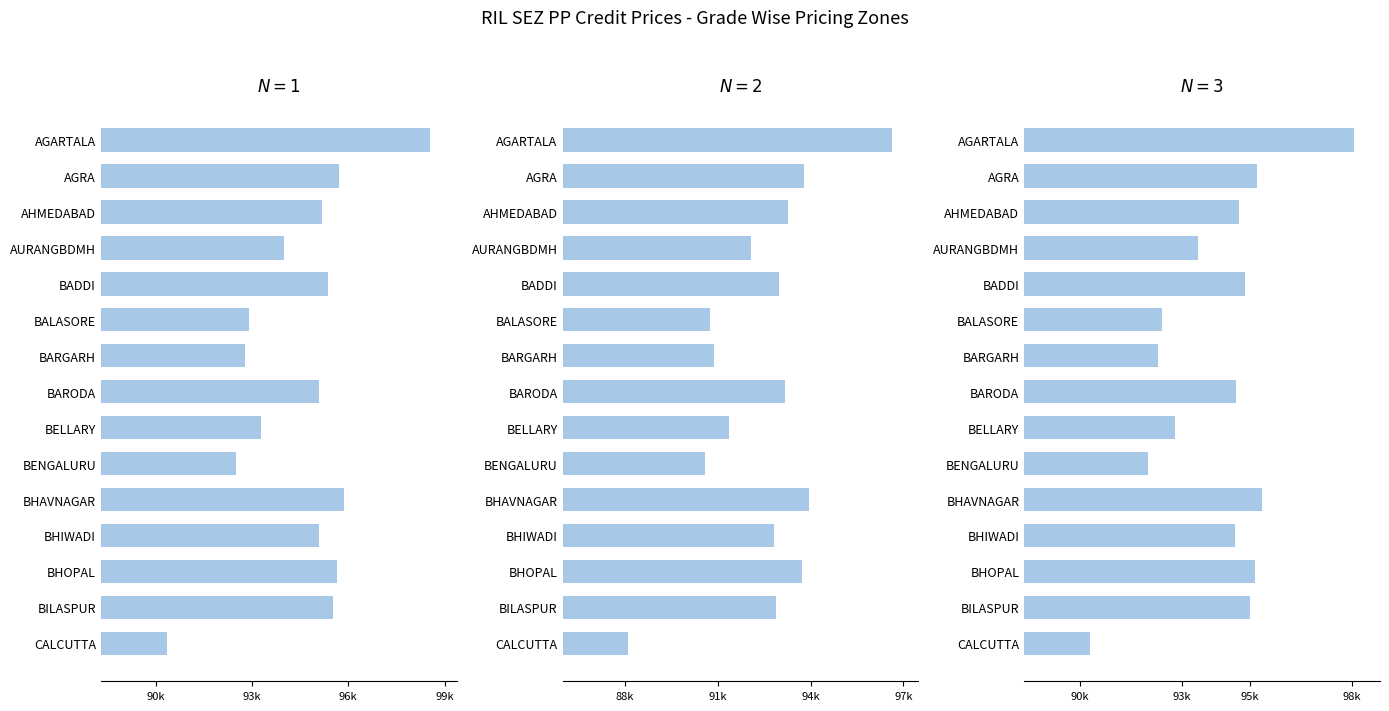

Reading left to right, extract all data points from this chart.

H019TG: 98555	95707	95196	93986	95363	92915	92798	95095	93297	92508	95861	95076	95661	95520	90346
H026SG: 96634	93786	93275	92065	92979	90762	90877	93173	91376	90587	93940	92813	93739	92883	88111
H034SG: 98056	95208	94697	93487	94864	92416	92299	94596	92798	92009	95363	94577	95162	95021	90309